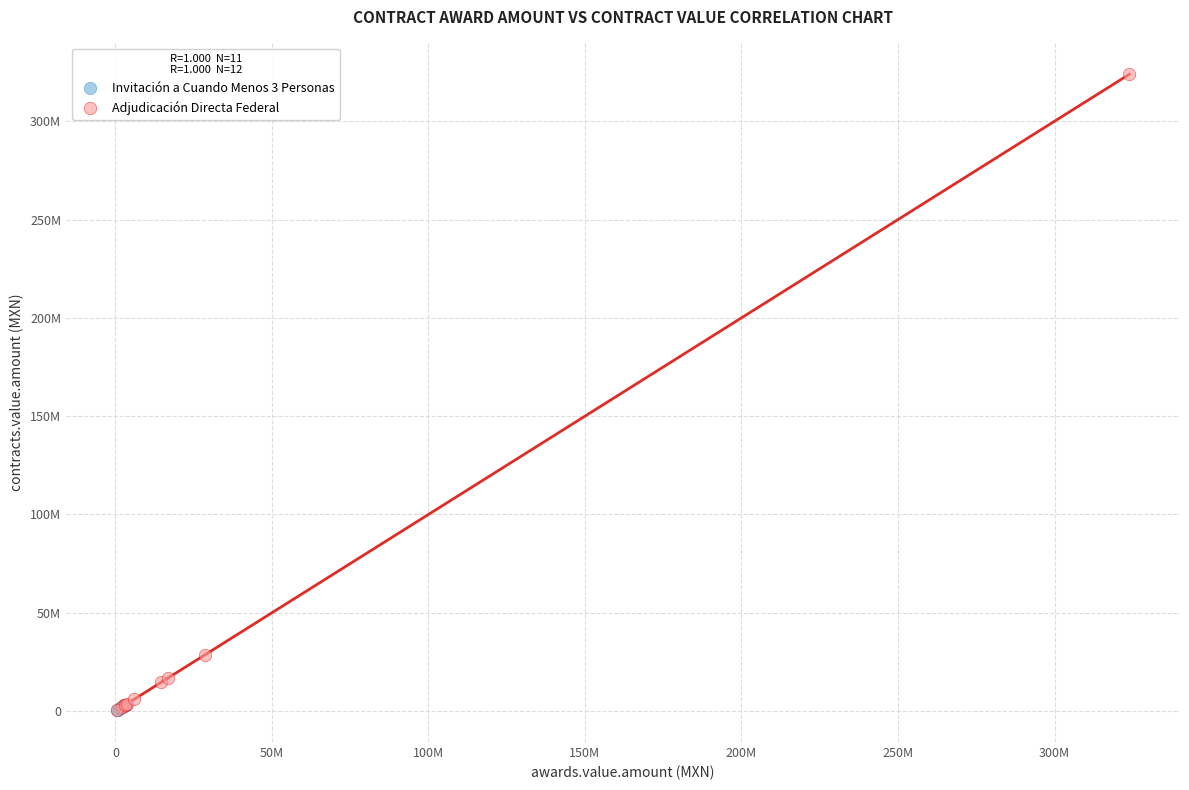

What are all the series names shown in the legend?

Invitación a Cuando Menos 3 Personas, Adjudicación Directa Federal